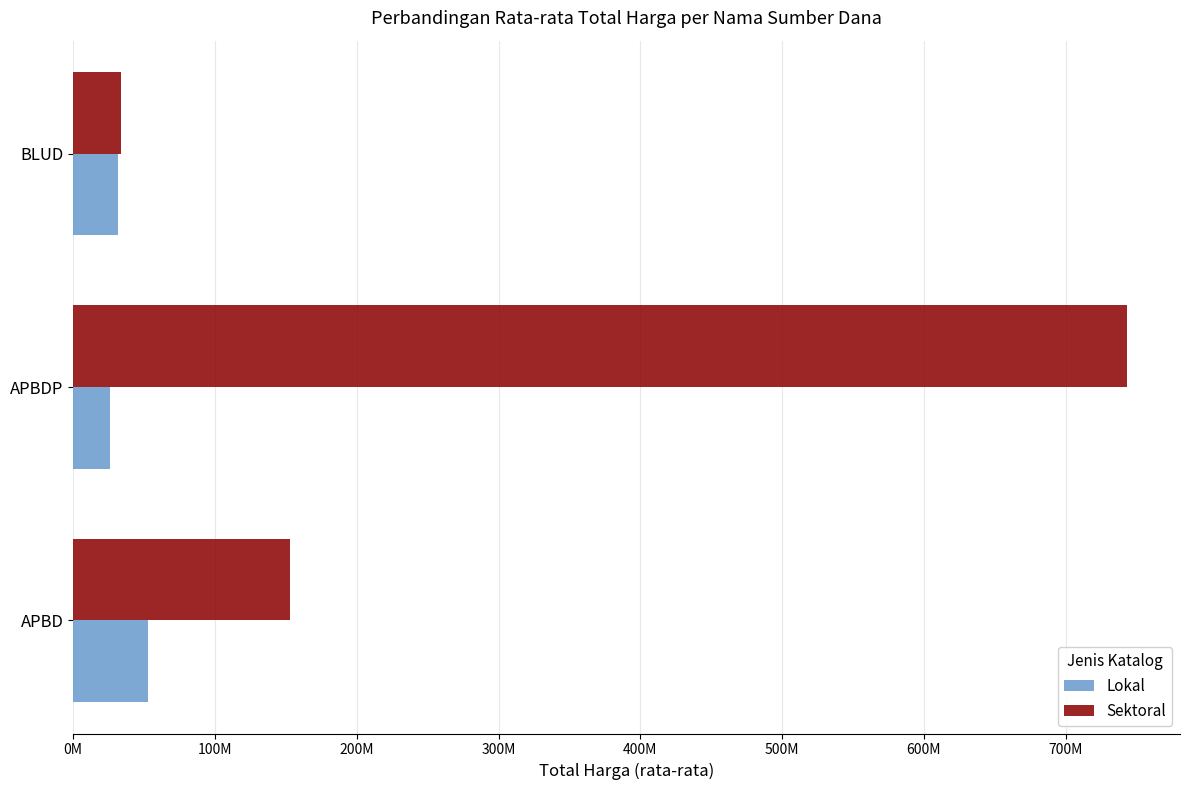

What are all the series names shown in the legend?

Lokal, Sektoral